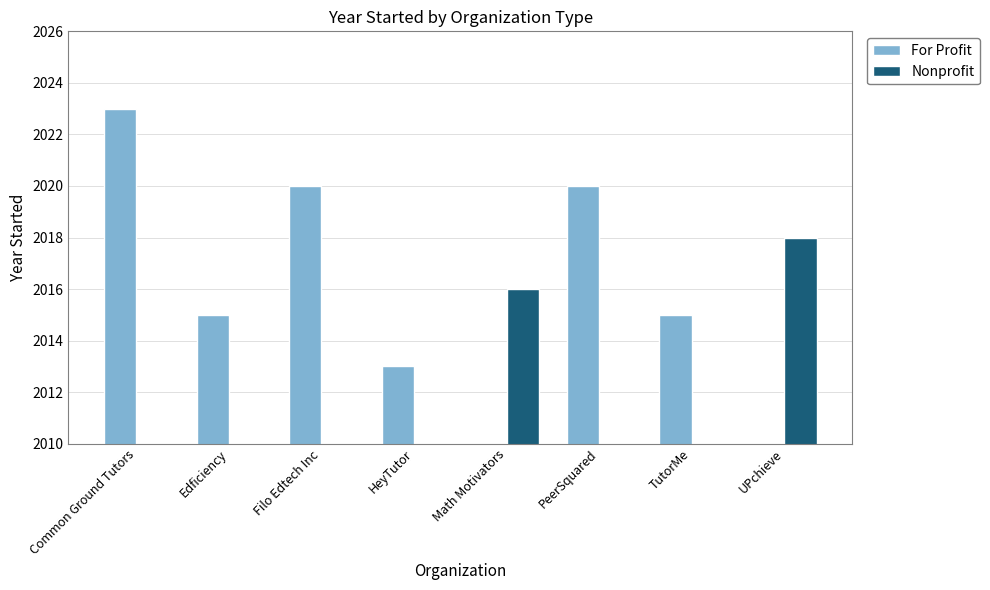

What is the label of the 8th bar from the left?

UPchieve